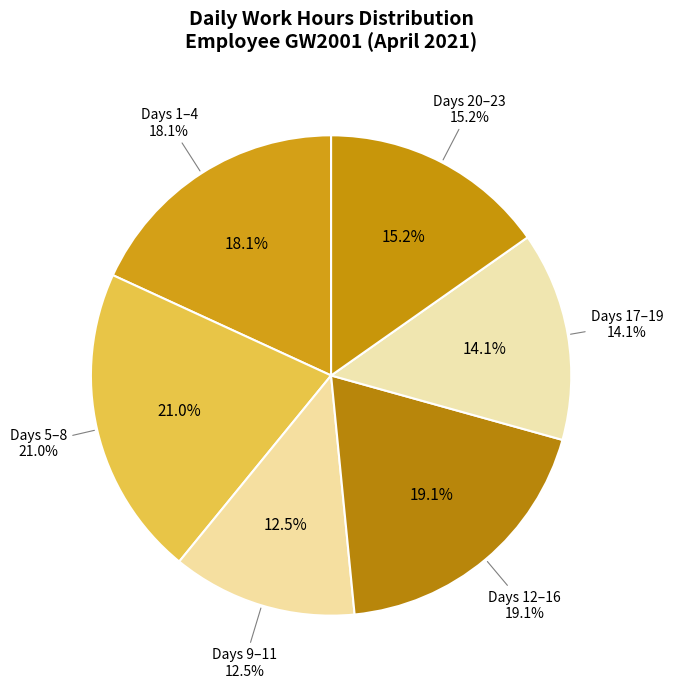

Does Day 5 account for over 50% of the chart?

No